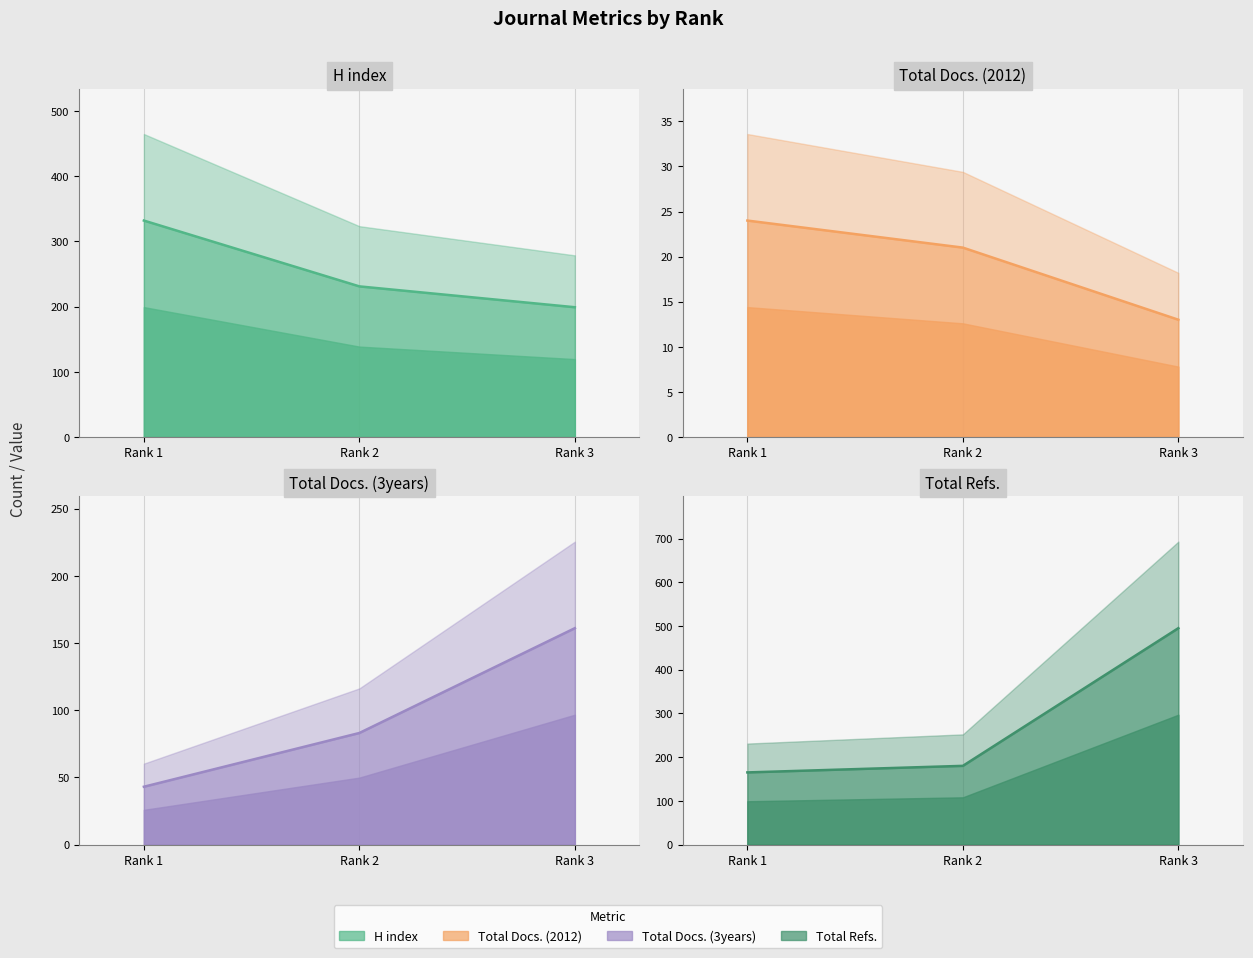

What is the minimum value for Total Docs. (3years)?

43